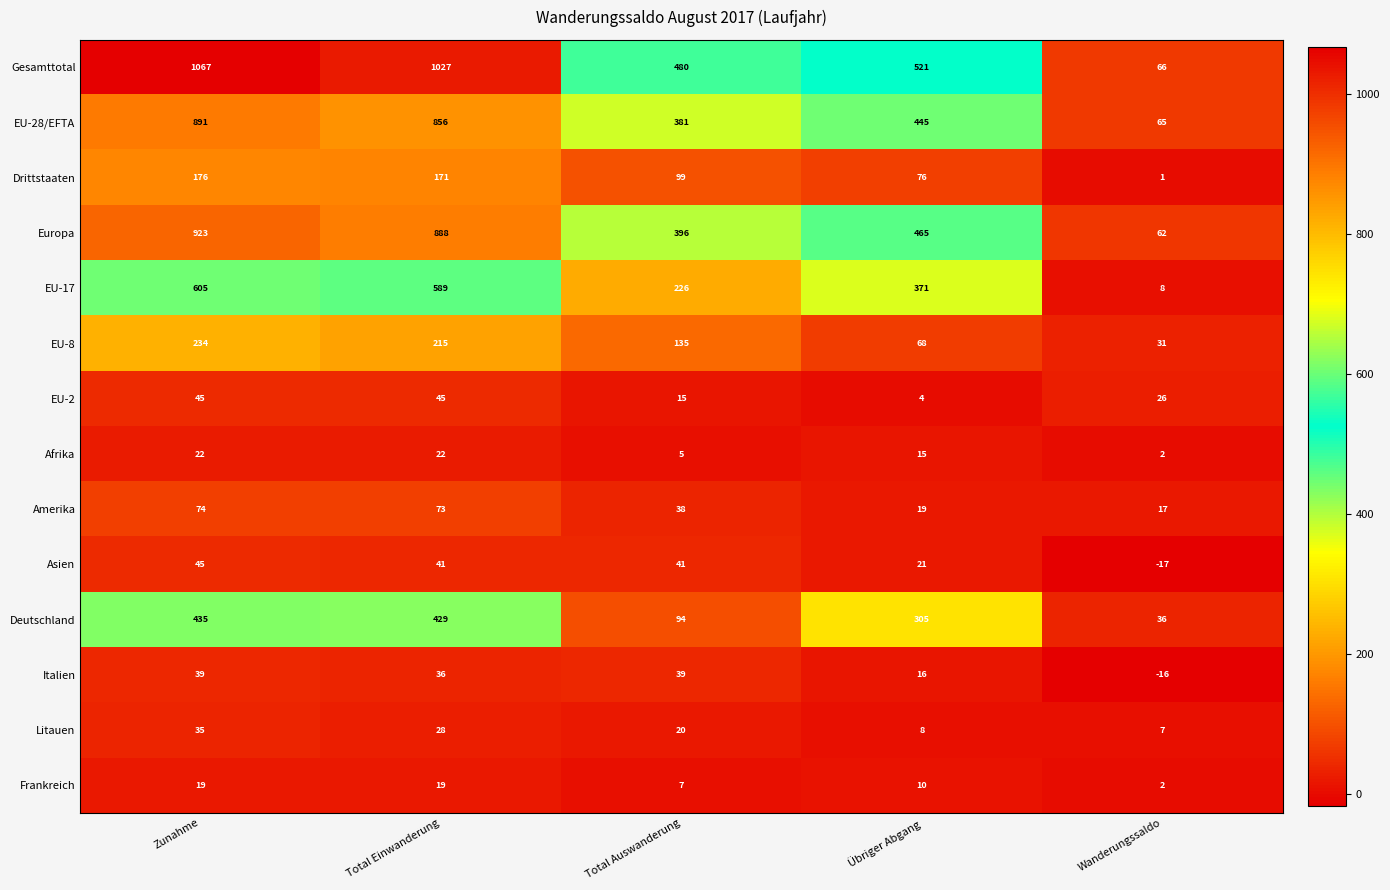

At which category is the sum across all series the highest?

Zunahme